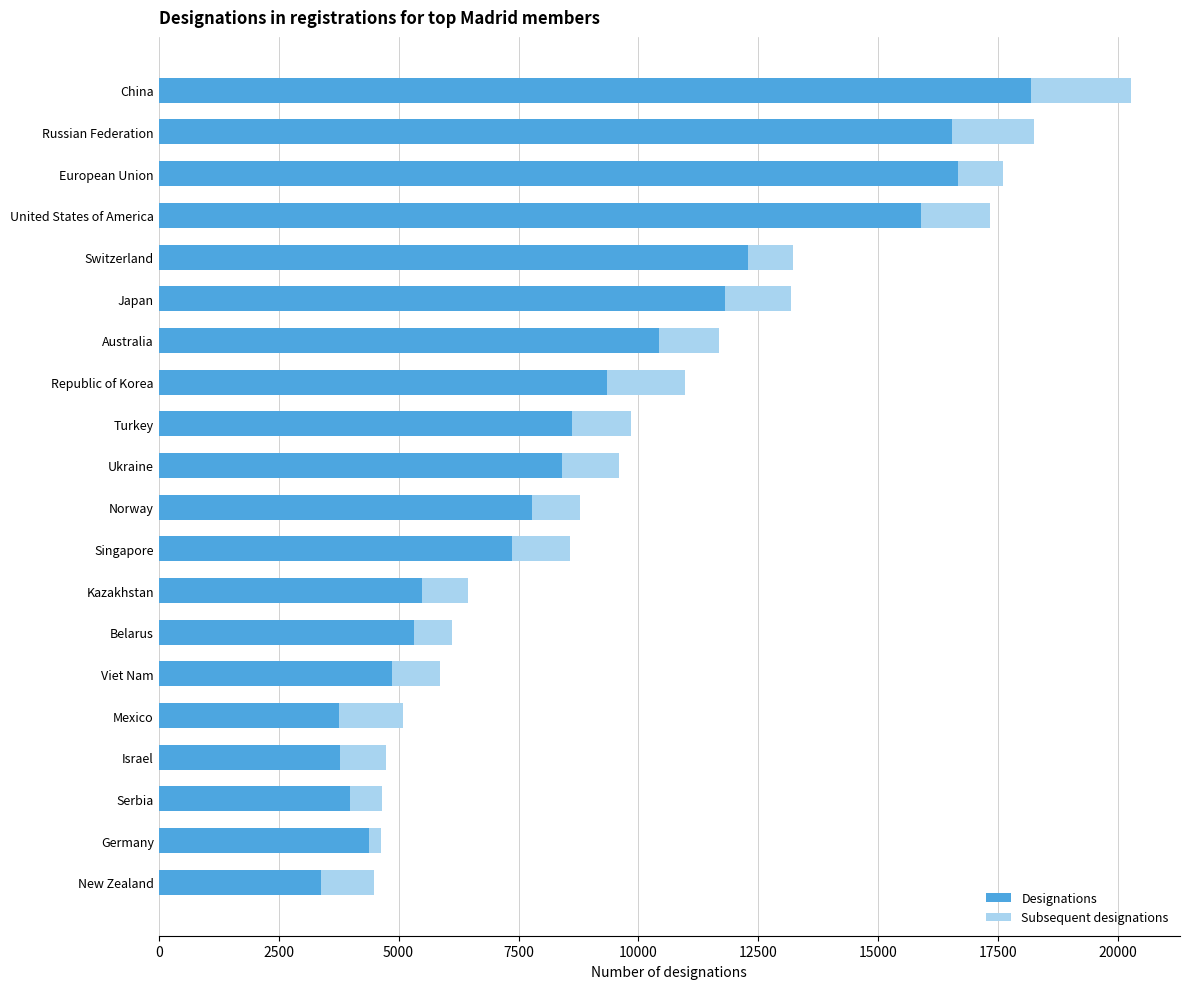

The value of Designations at Norway is 4528. True or false?

False